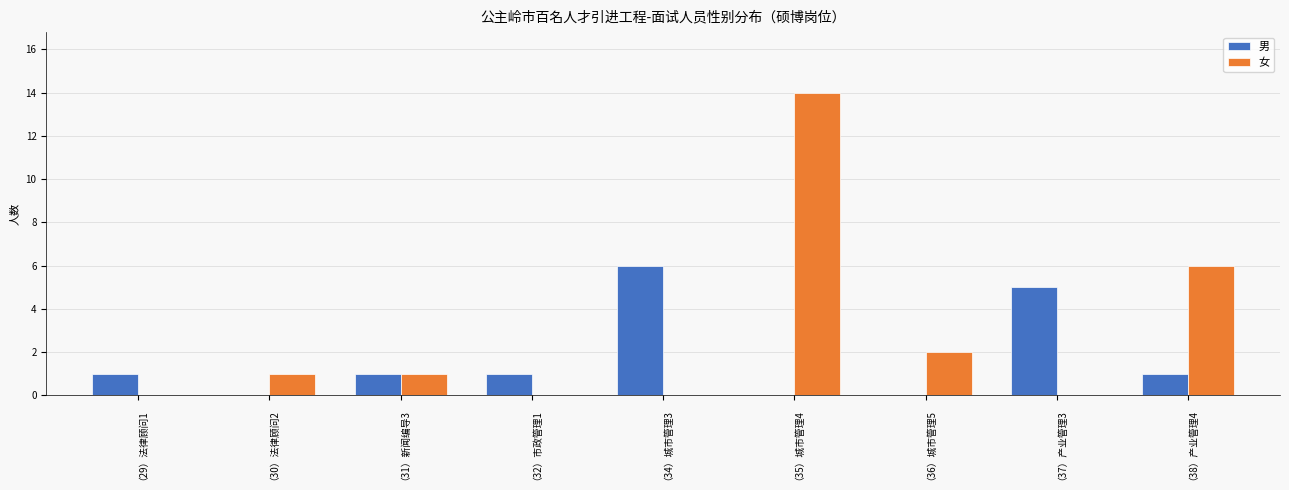

At which label does 女 reach its peak?

（35）城市管理4